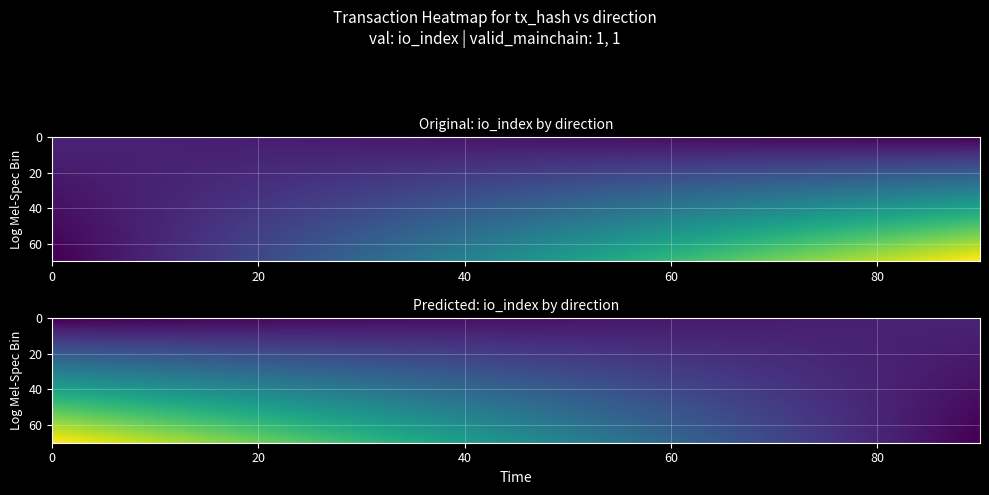

How many distinct data groups are displayed?

2